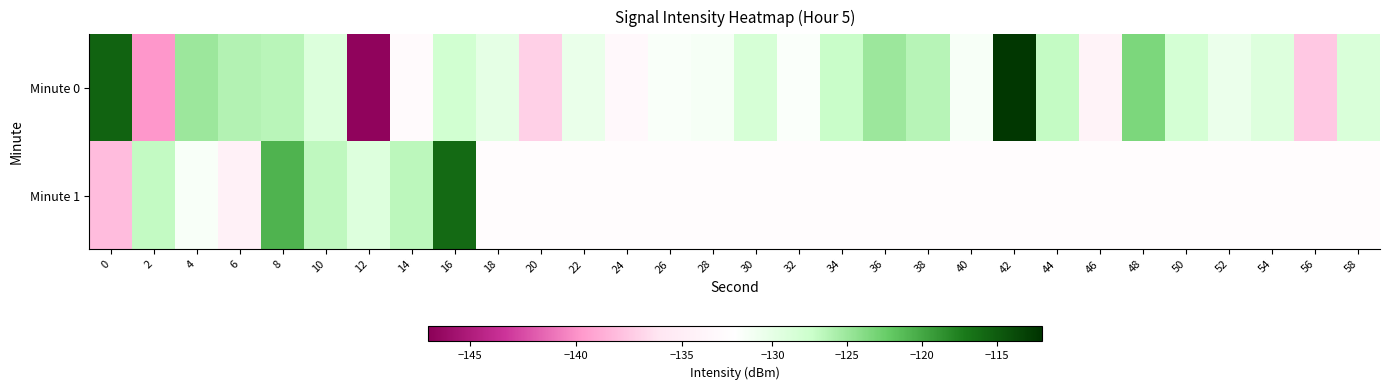

Between 12 and 36, which series saw the biggest shift?

Minute 0